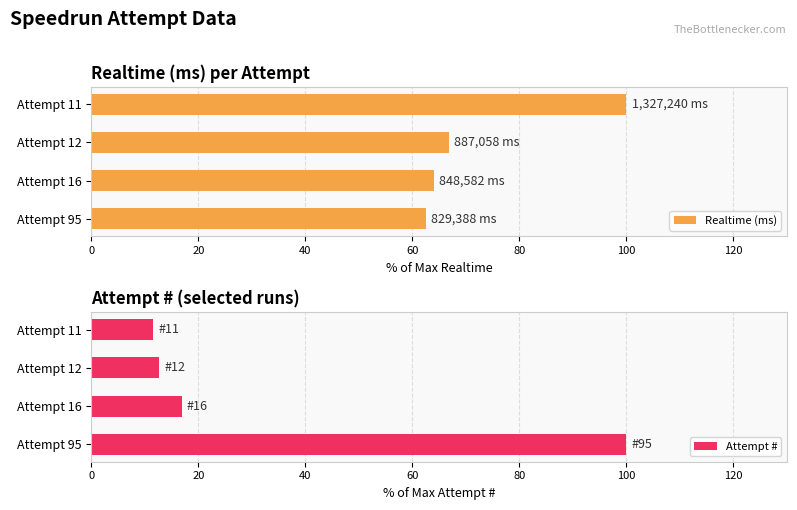

Are the bars grouped side by side (vs. stacked)?

Yes